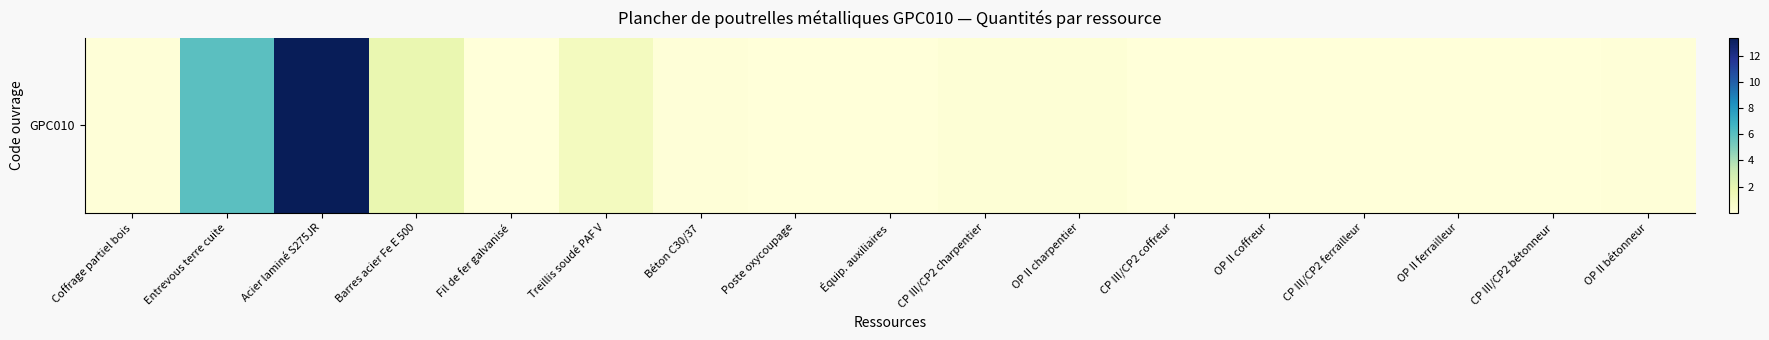

Which category has the highest value across all series?

Acier laminé S275JR